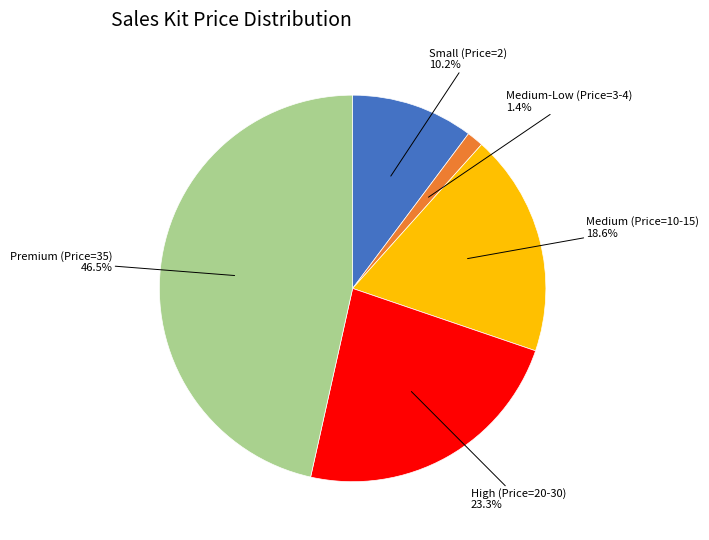

Is there a majority slice in this chart?

No